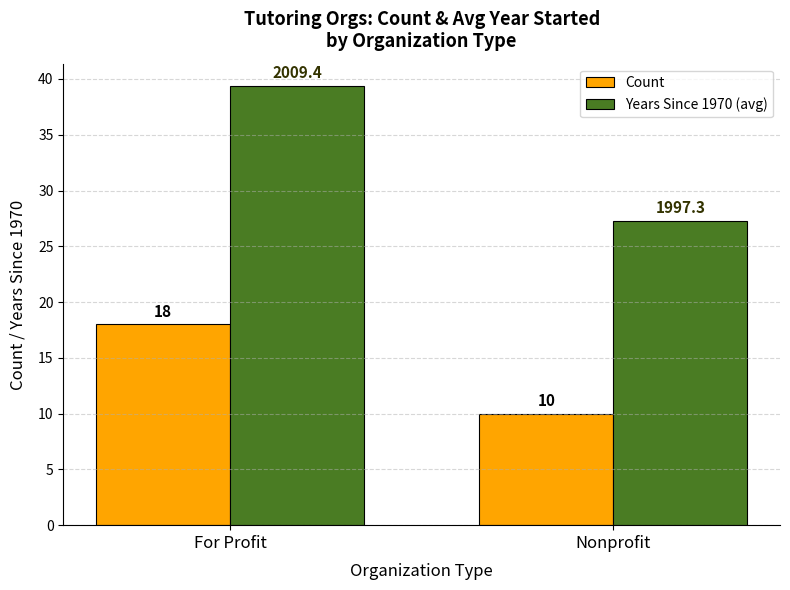

True or false: Count has a value of 25.6 at For Profit.

False